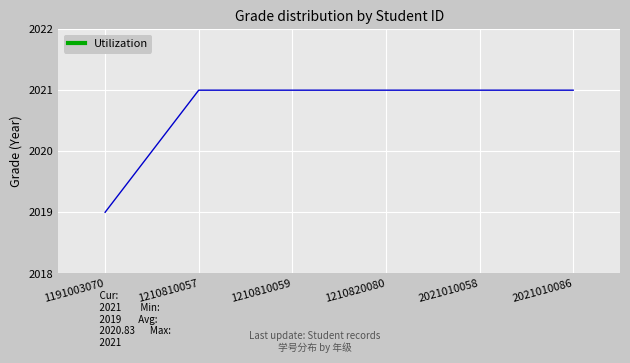

Reading right to left, what are all the values shown in this chart?

2021	2021	2021	2021	2021	2019